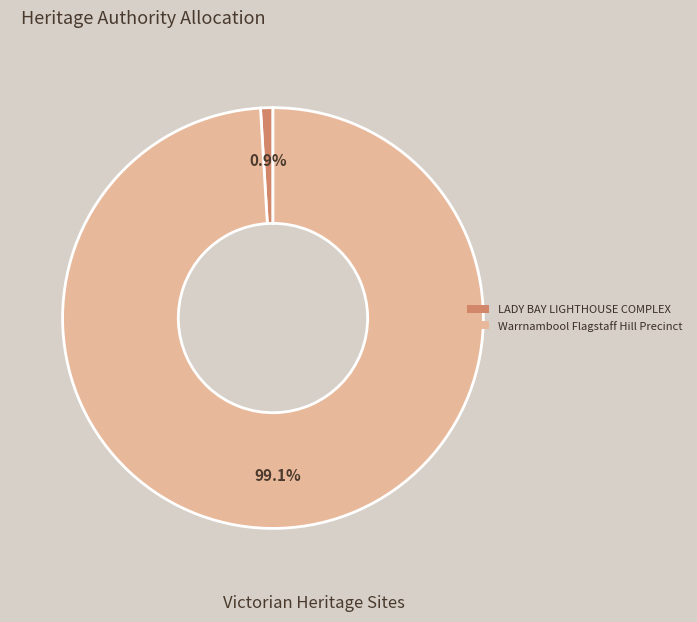

Does LADY BAY LIGHTHOUSE COMPLEX account for over 50% of the chart?

No